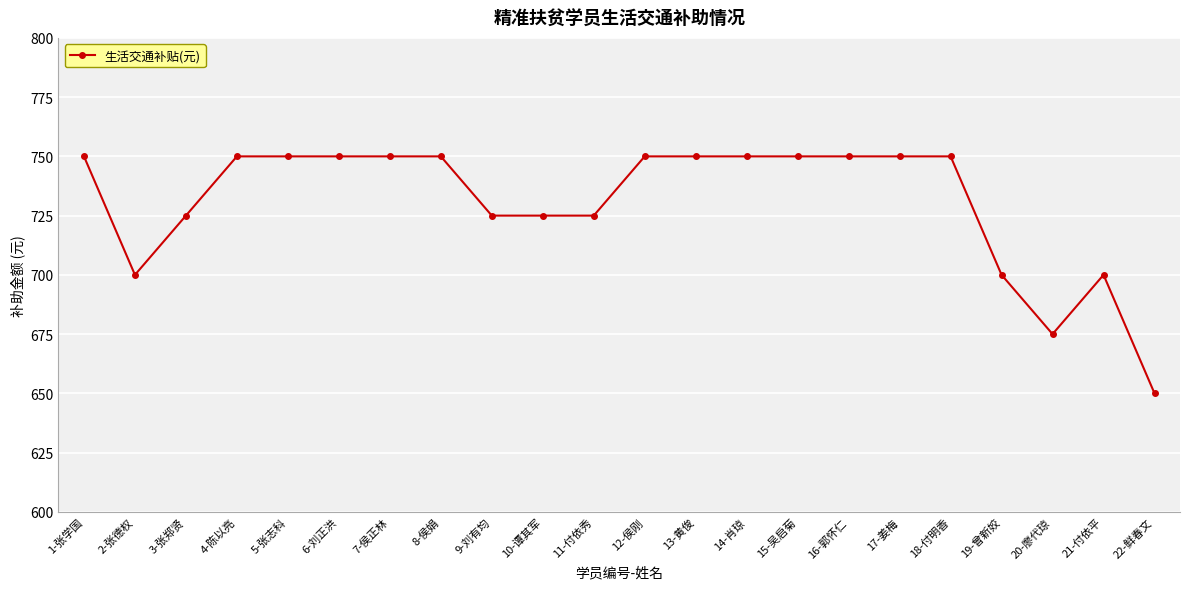

Is this an area chart (filled region under the line)?

No